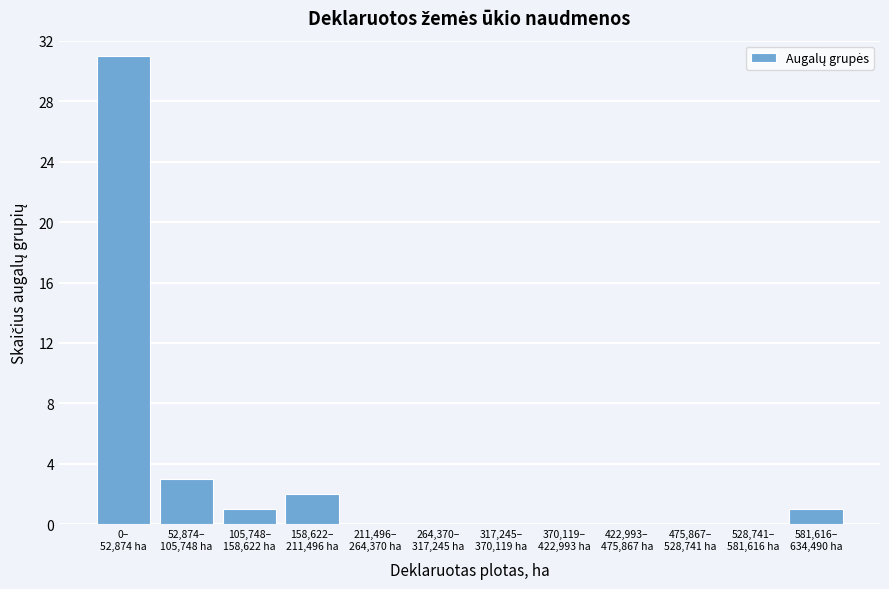

What is the maximum value shown in the chart?

31